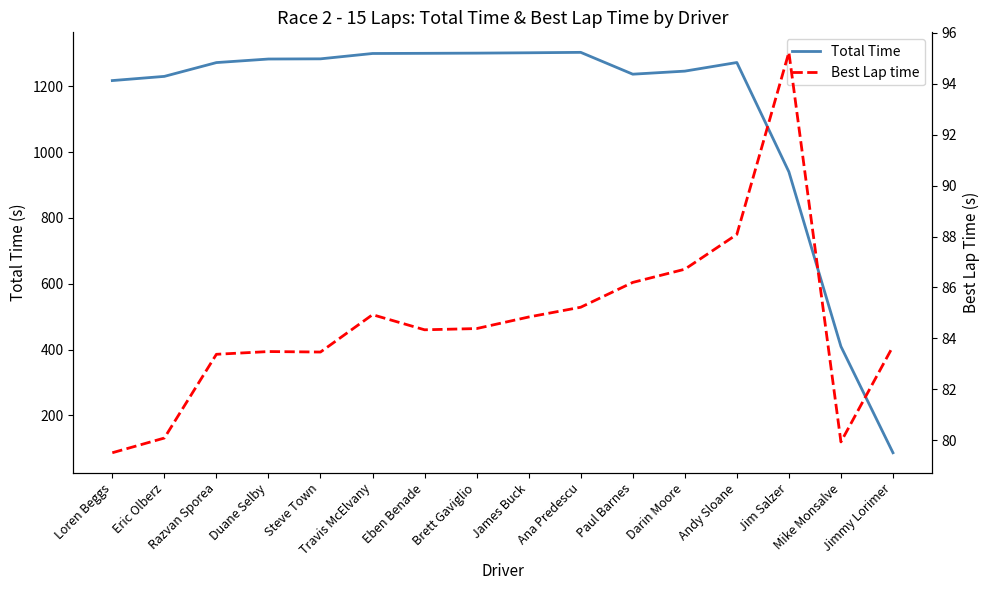

At which category does Total Time reach its first local valley?

Paul Barnes